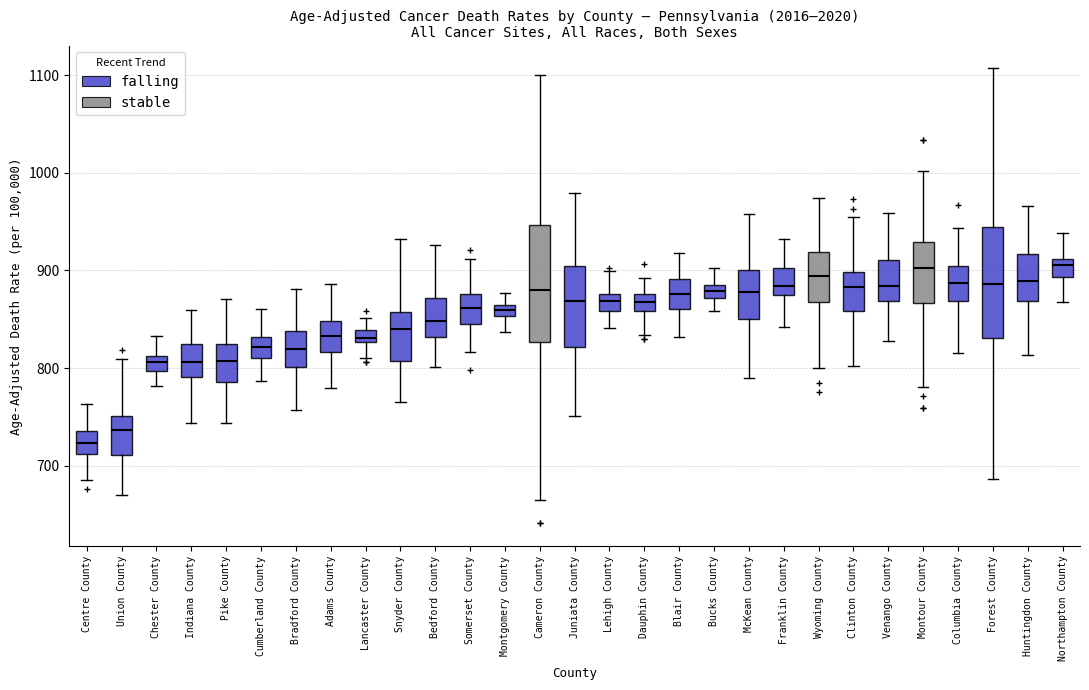

Where does the median line of the box for Columbia County sit on the y-axis? The values are not printed on the chart, so give them approximately, as read against the axis.

890